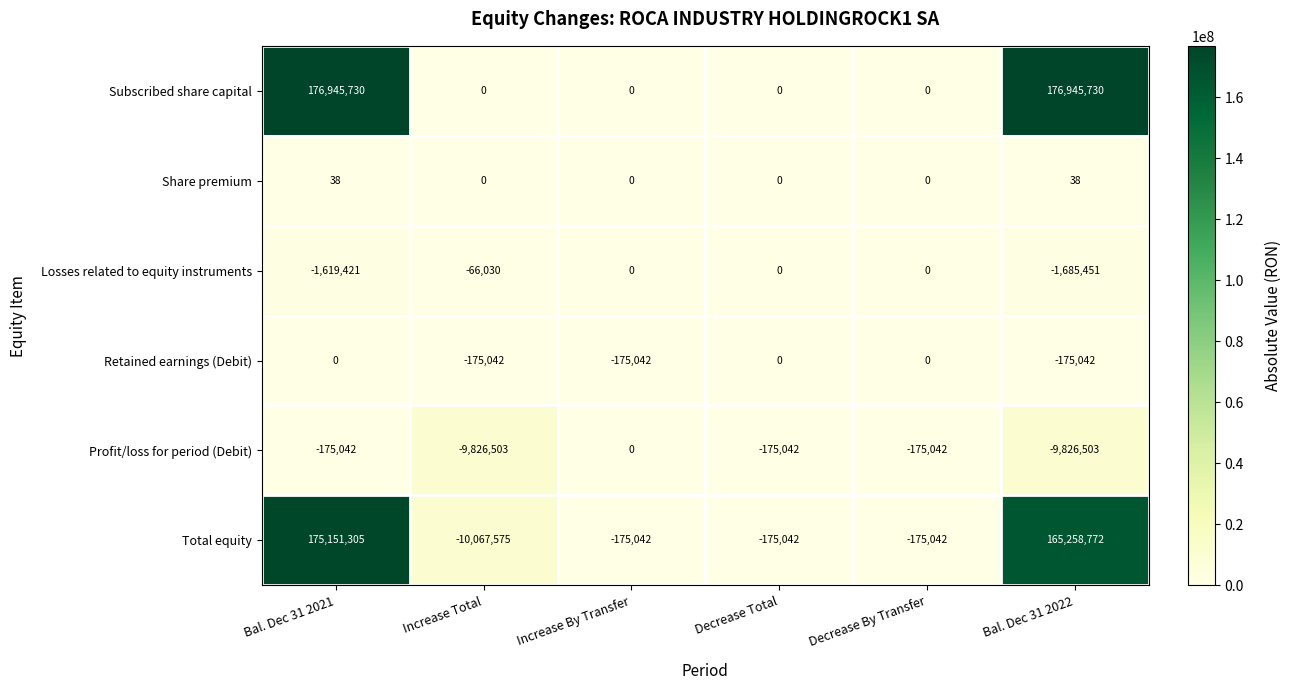

At how many categories does at least one series exceed 148349956?

2